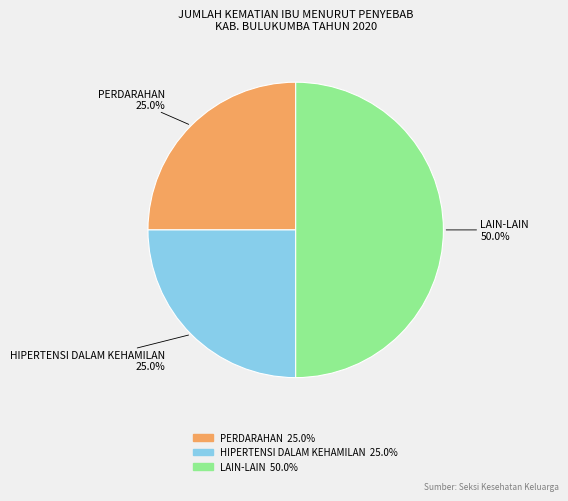

To the nearest percent, what is the average slice percentage?

33%